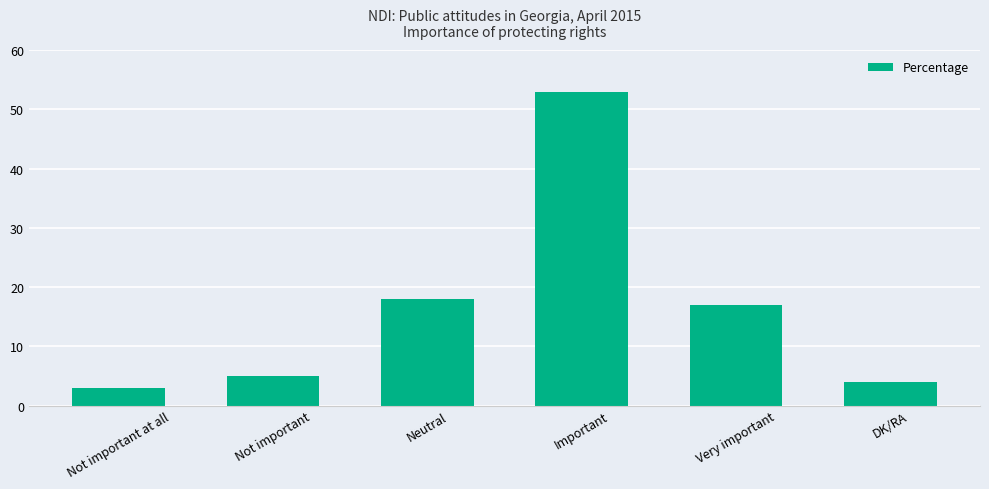

True or false: the data shows 2 at DK/RA.

False